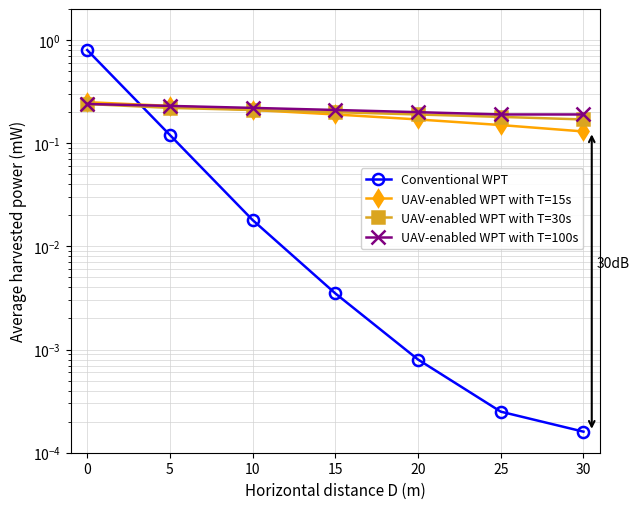

List the series in order of their peak value, lowest first.

UAV-enabled WPT with T=30s, UAV-enabled WPT with T=100s, UAV-enabled WPT with T=15s, Conventional WPT